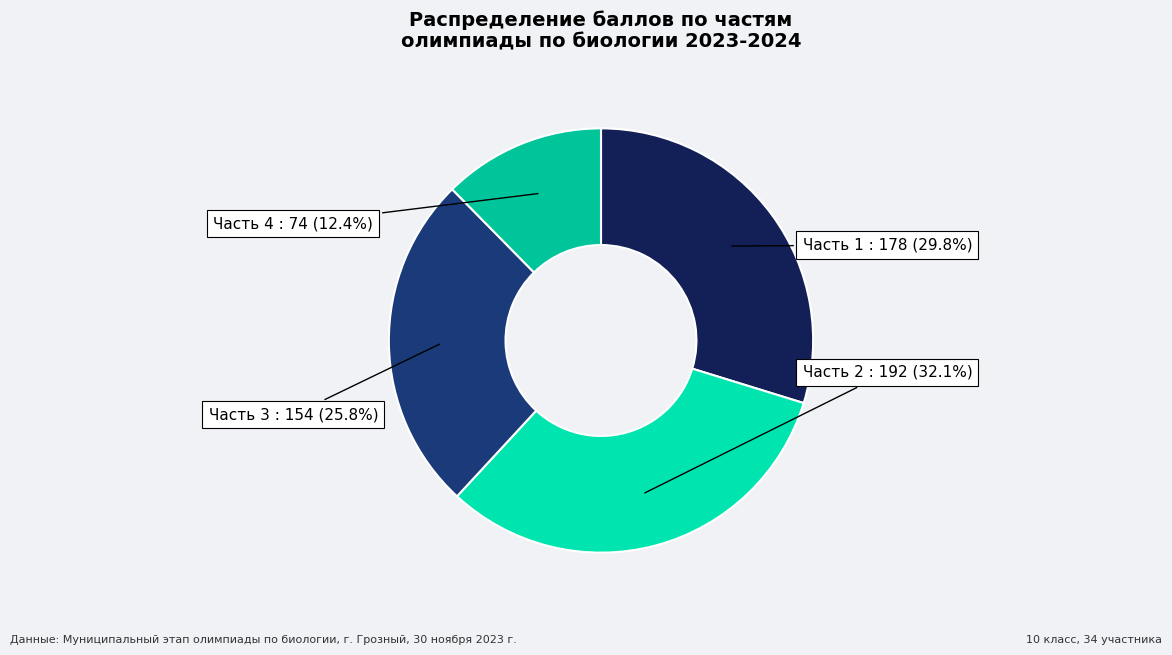

How many segments does this pie chart have?

4